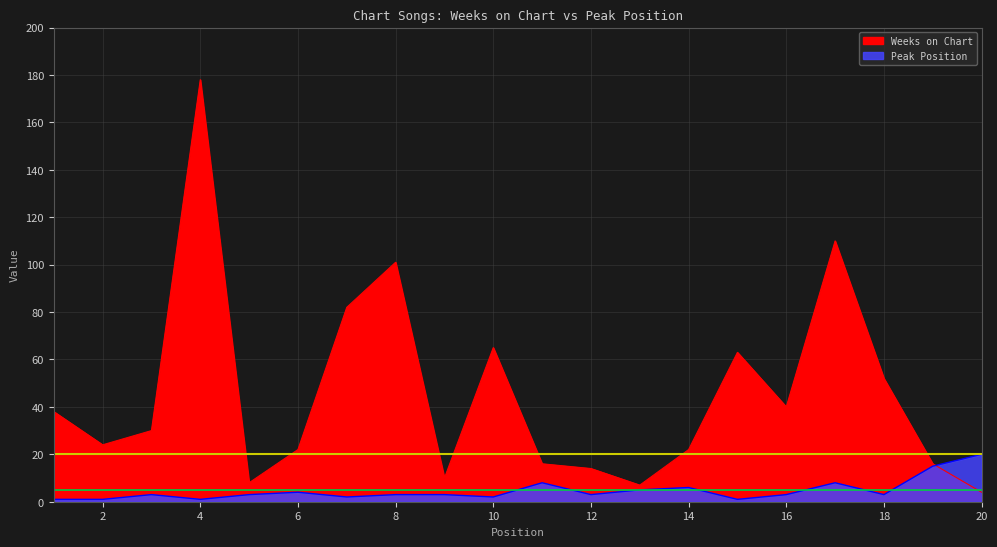

Does the chart have visible grid lines?

Yes